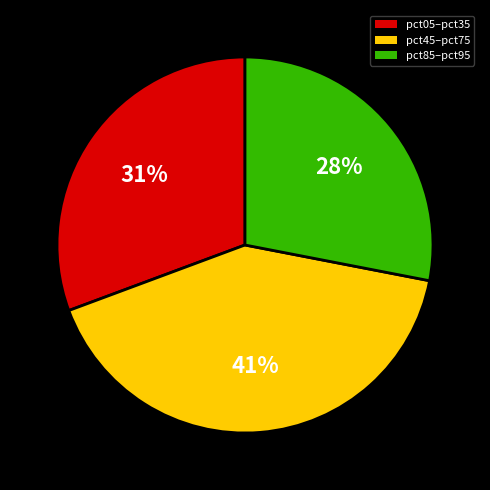

What percentage is the pct45–pct75 slice, to the nearest percent?

41%